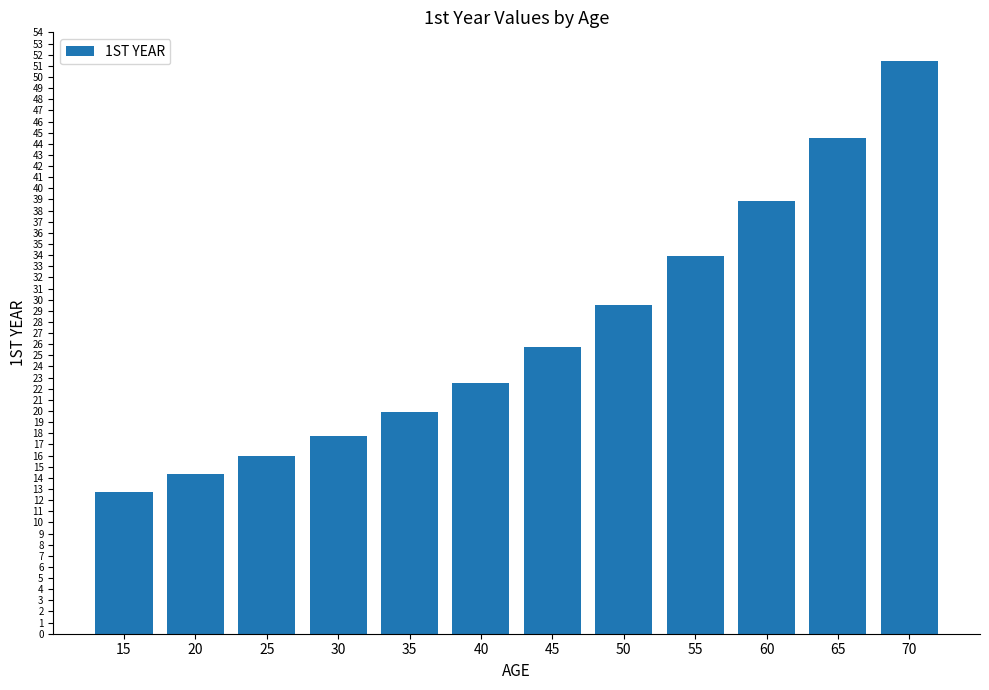

What is the change in value from 30 to 40?

+4.8